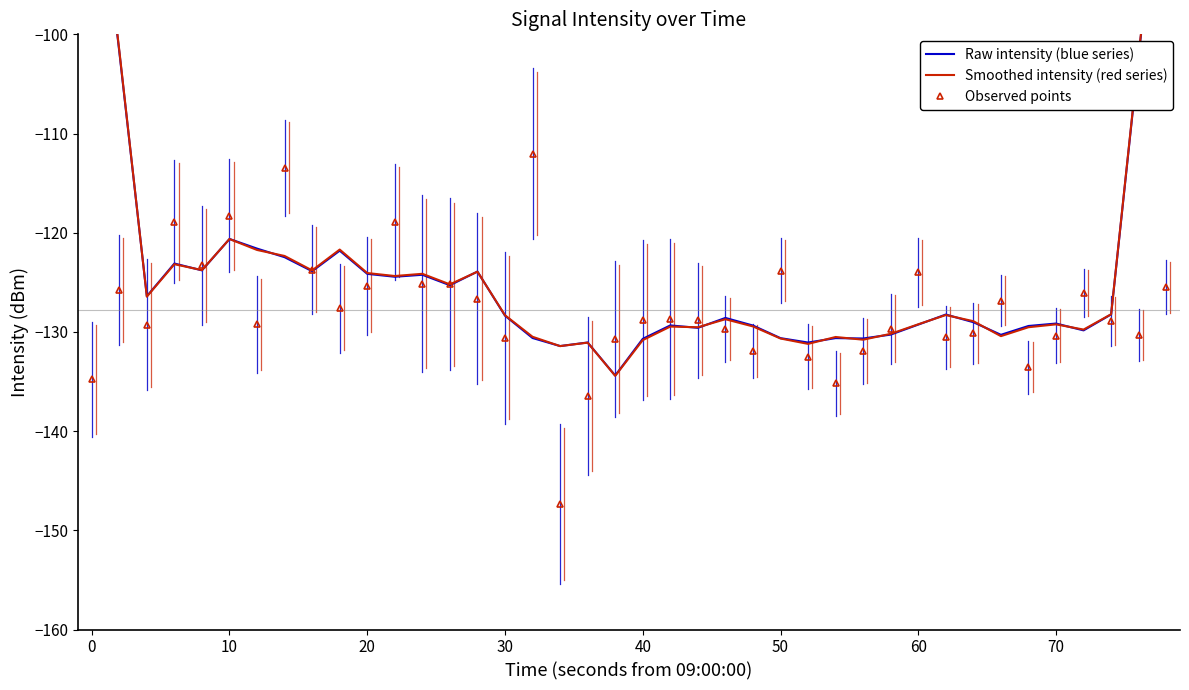

True or false: Raw intensity (blue series) and Smoothed intensity (red series) cross at least once.

True